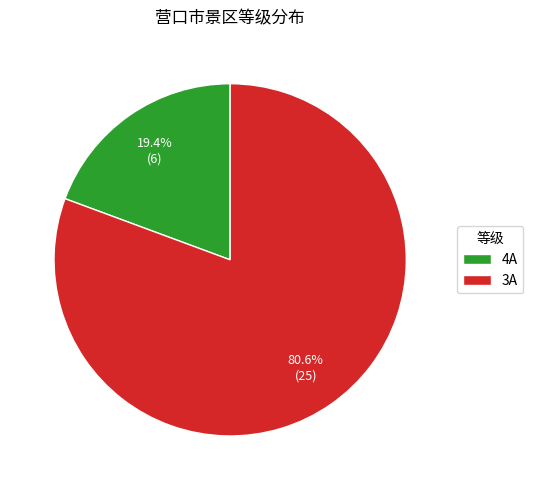

How much of the chart is everything except 3A?

19.4%